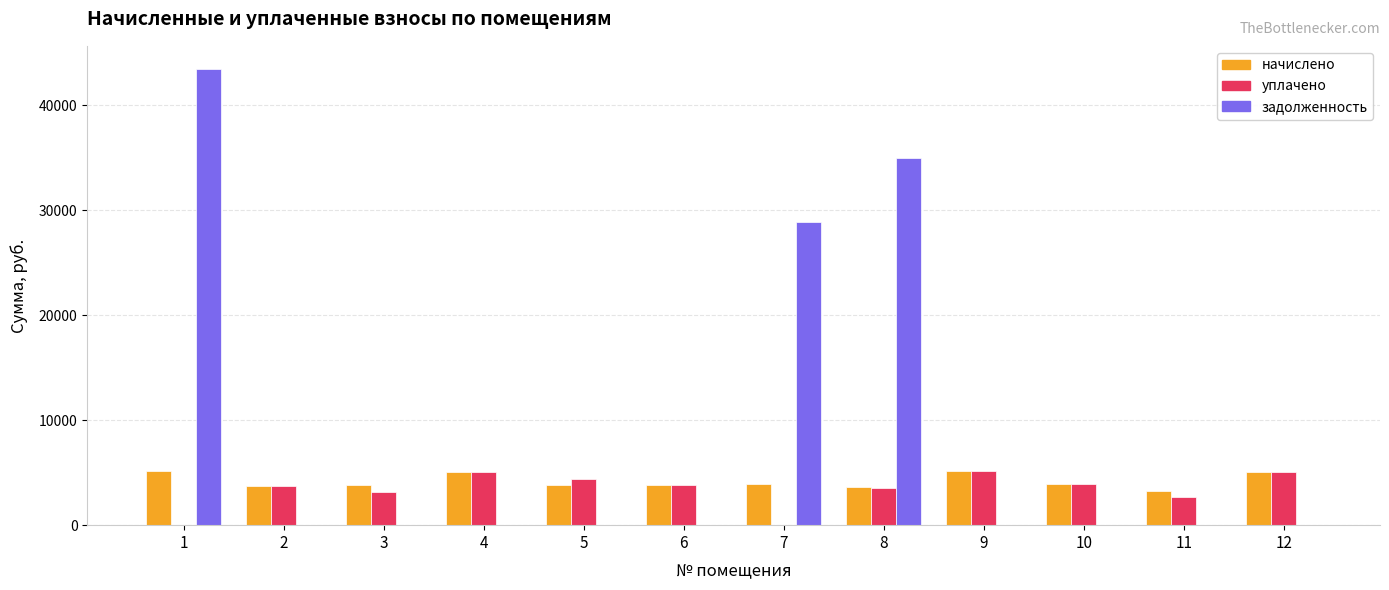

Read the уплачено value at 9.

5117.0